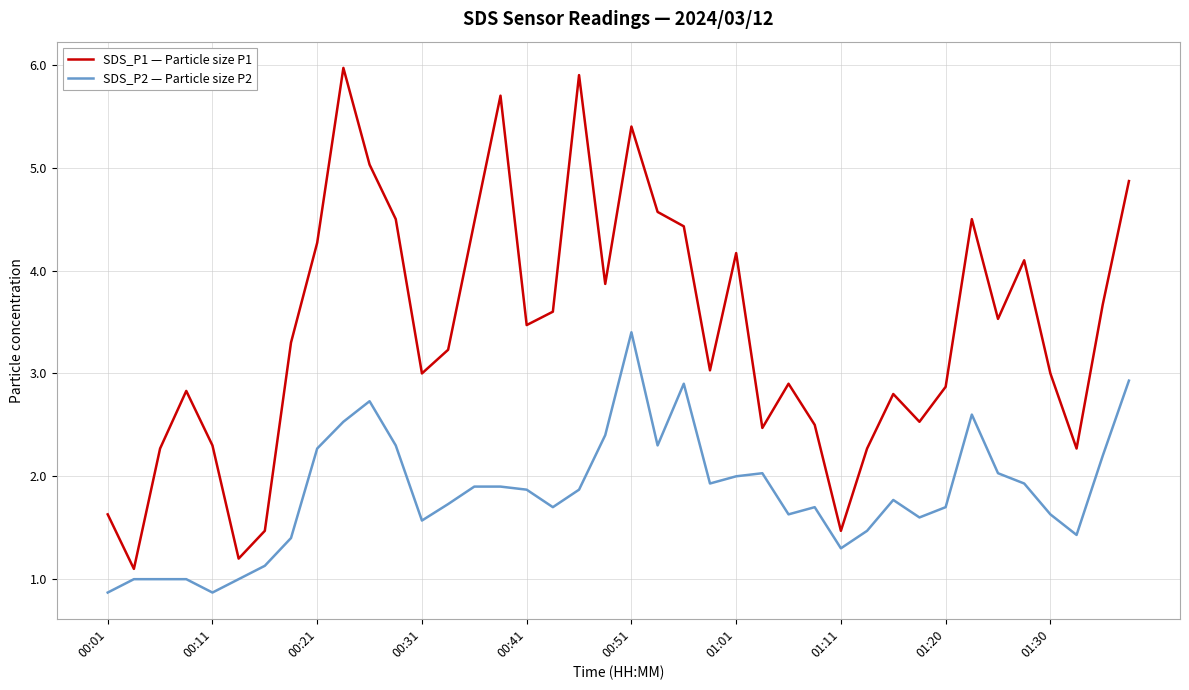

Which series has the widest spread of values?

SDS_P1 — Particle size P1